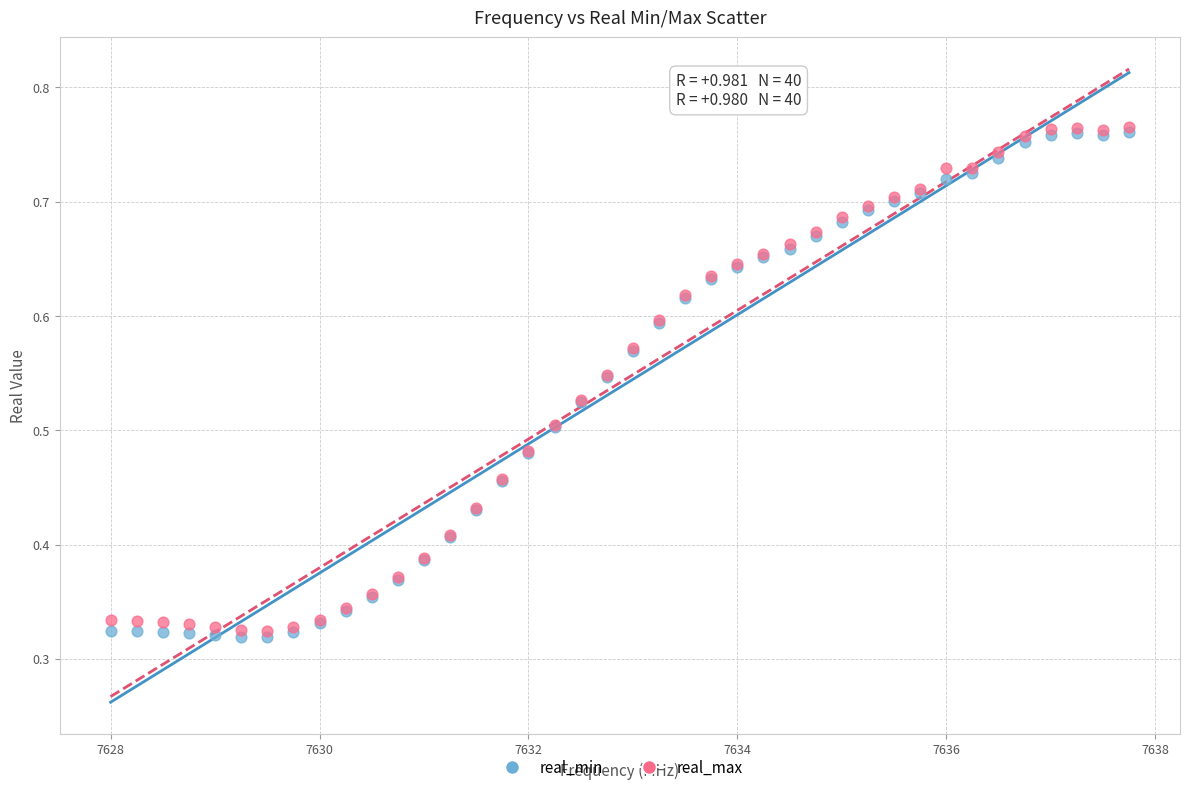

Which series contains the lowest Y value?

real_min